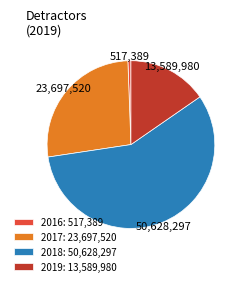

Is there a majority slice in this chart?

Yes